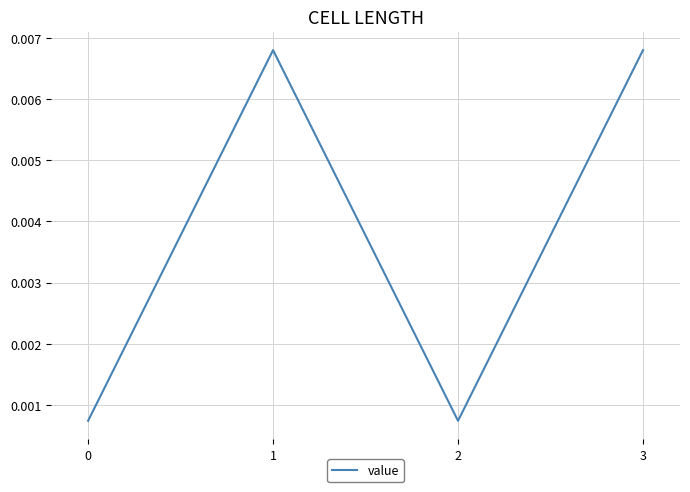

At which category does the data reach its first local valley?

2